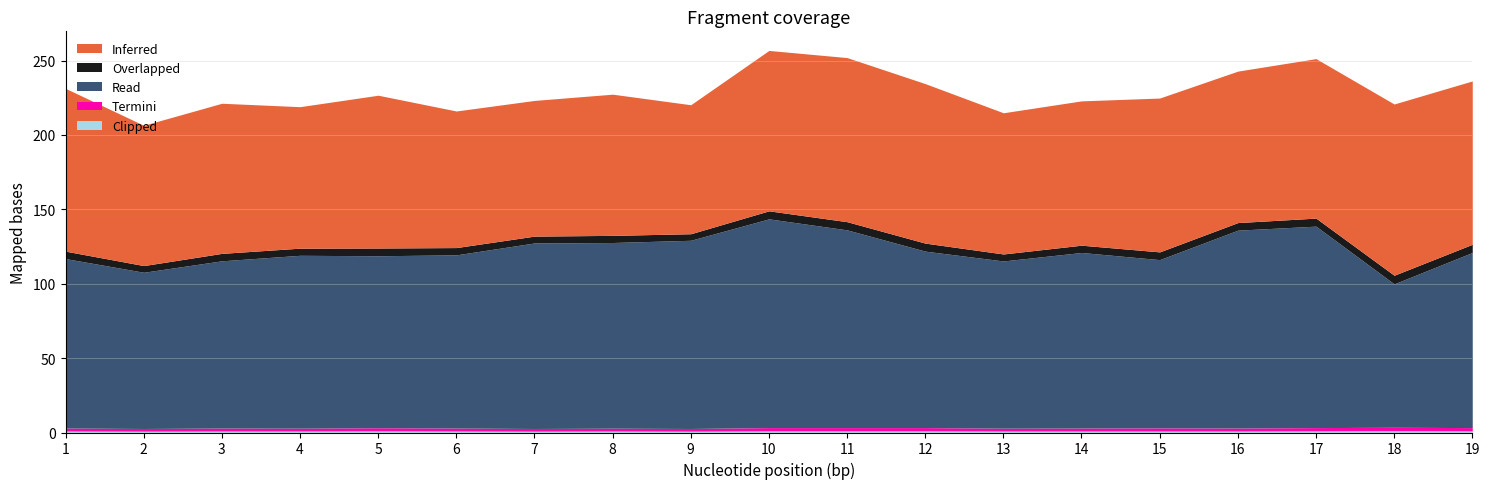

What is the difference between the maximum and minimum values in the Termini series?

0.5